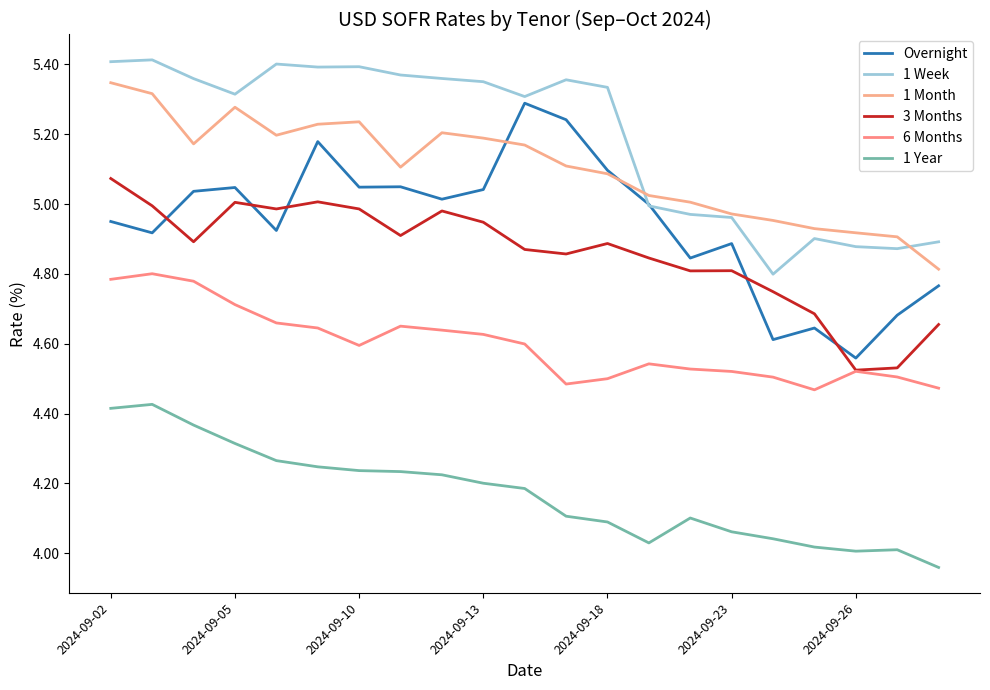

How many lines are shown in the chart?

6